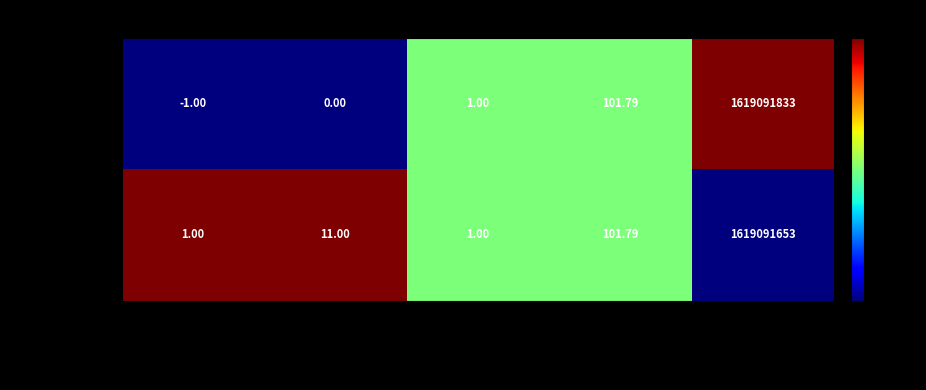

Which category has the highest value in the 335e16f0... series?

time_stamp